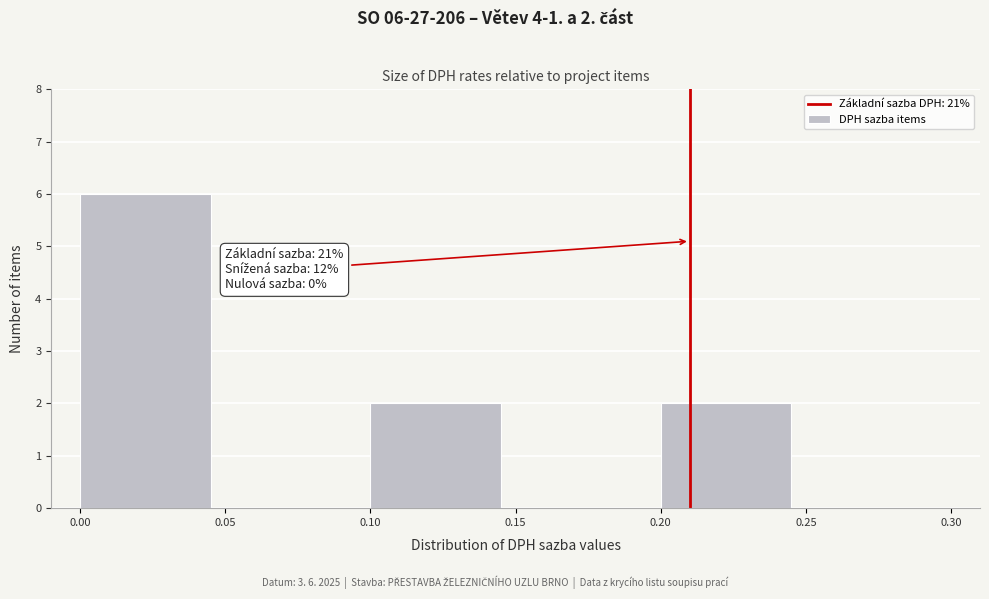

Over which range of the x-axis is the bar tallest?

0.00 to 0.05